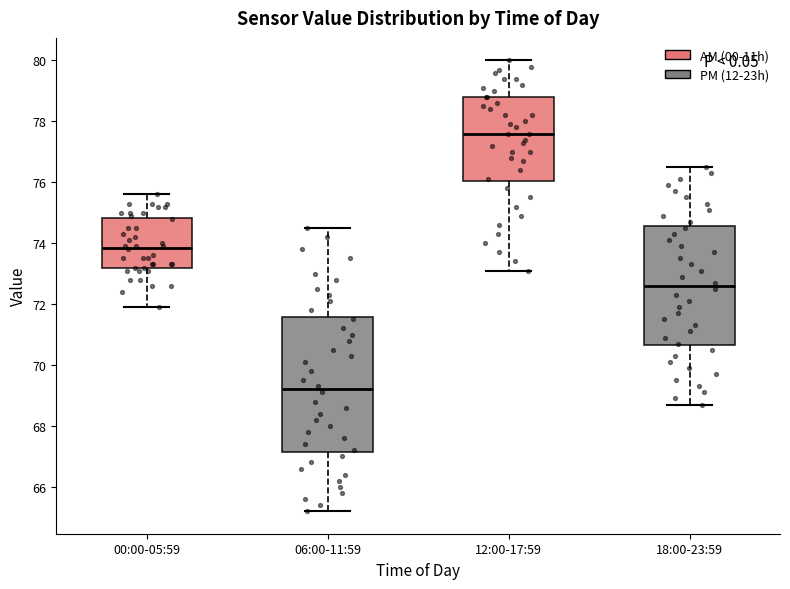

Where does the median line of the box for 18:00-23:59 sit on the y-axis? The values are not printed on the chart, so give them approximately, as read against the axis.

72.6